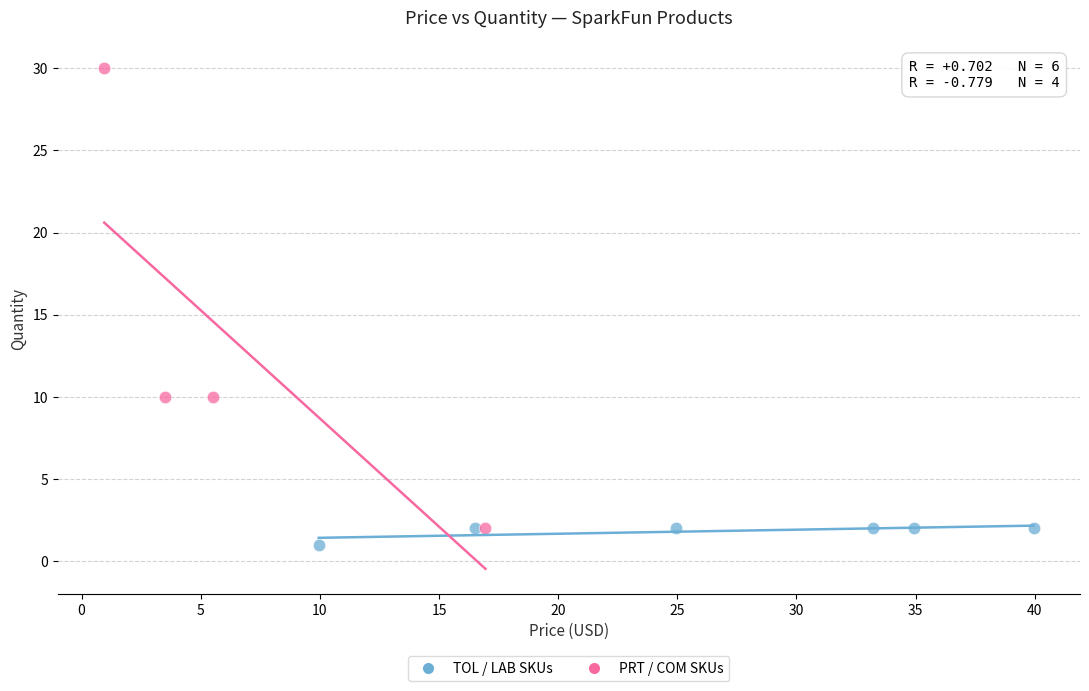

Which series contains the highest Y value?

PRT / COM SKUs